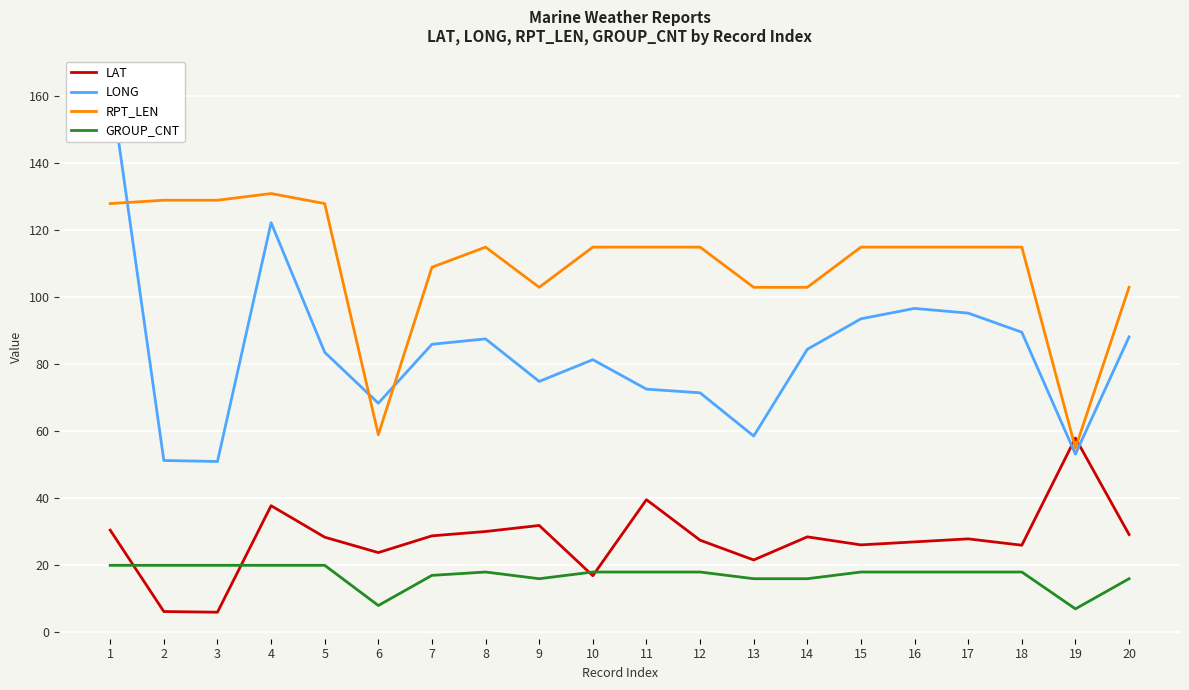

What is the sum of the RPT_LEN values at 2 and 13?

232.0